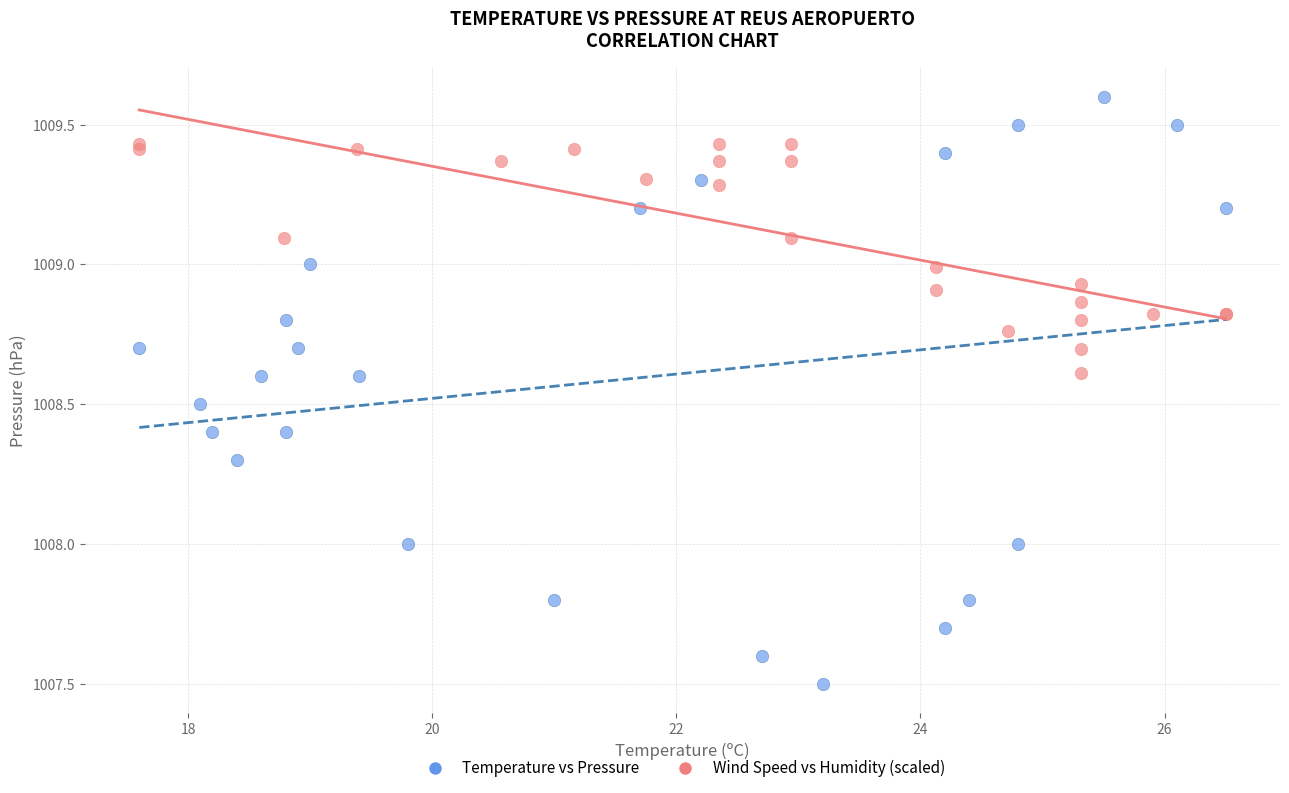

Which series reaches the maximum Y coordinate?

Temperature vs Pressure